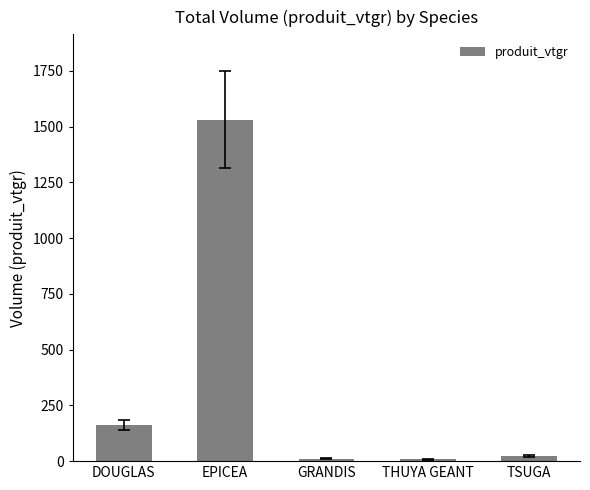

The chart shows a value of 22.7 at TSUGA. True or false?

True